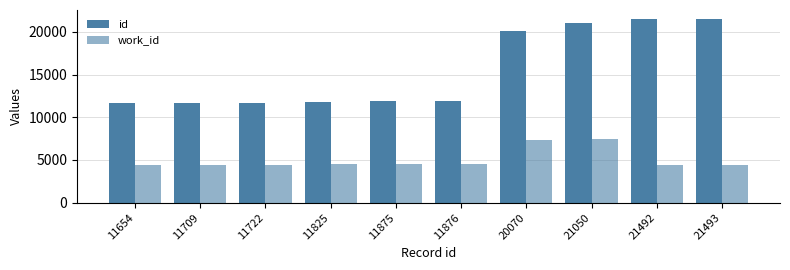

Are the bars horizontal?

No